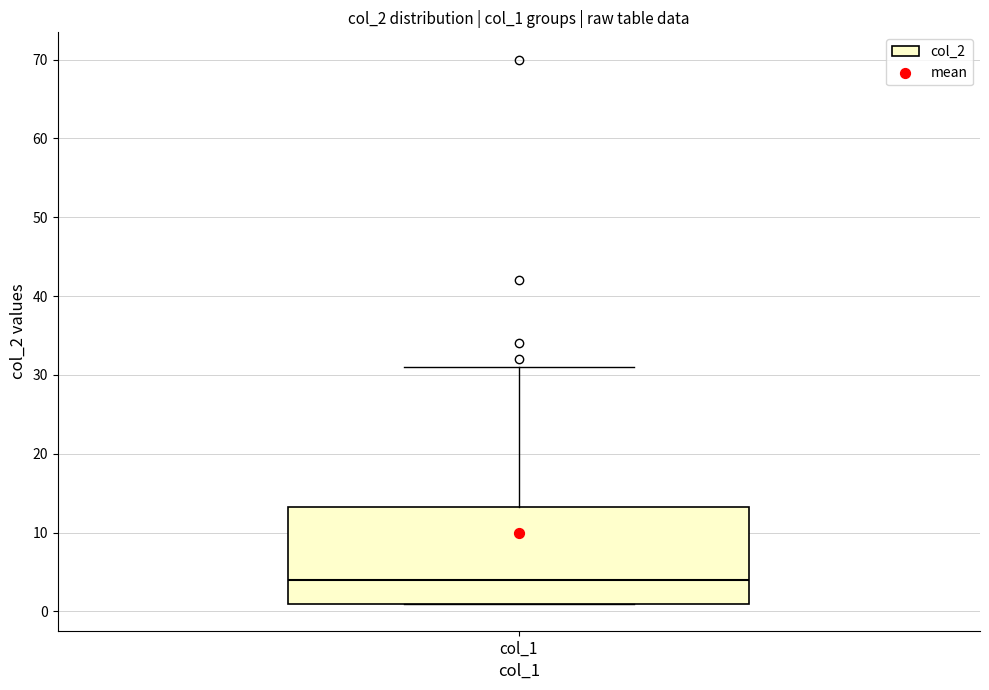

Transcribe this box plot: give where the median line is, the range the box spans, and where the two whiskers end, as read against the y-axis. The values are not printed on the chart, so give them approximately, as read against the axis.

median 4, box 1 to 13, whiskers 1 to 31